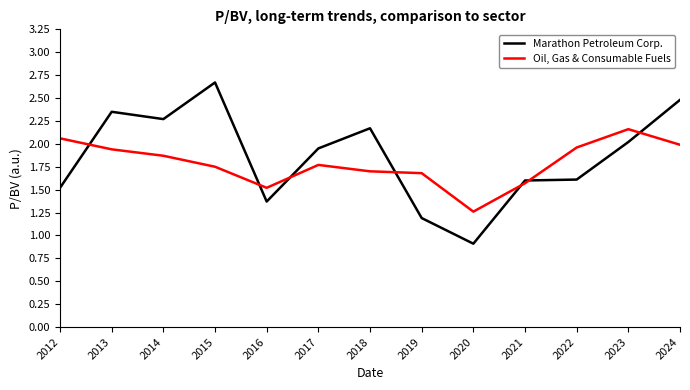

At which category does Marathon Petroleum Corp. reach its first local peak?

2013